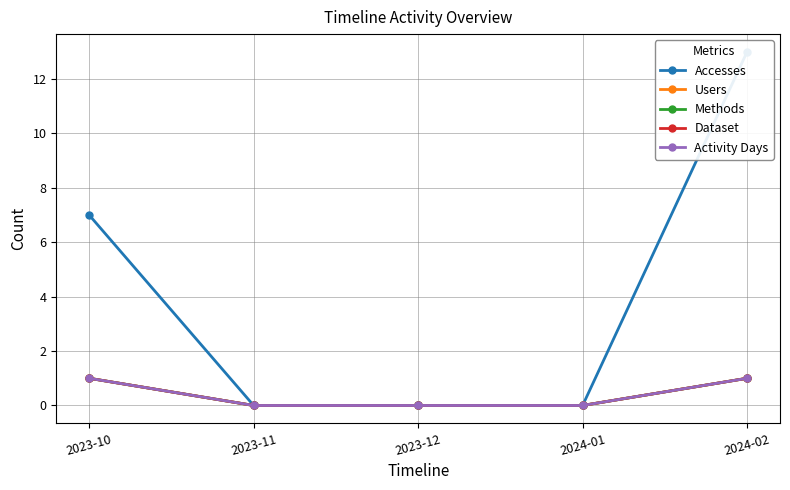

True or false: Accesses and Methods cross at least once.

False